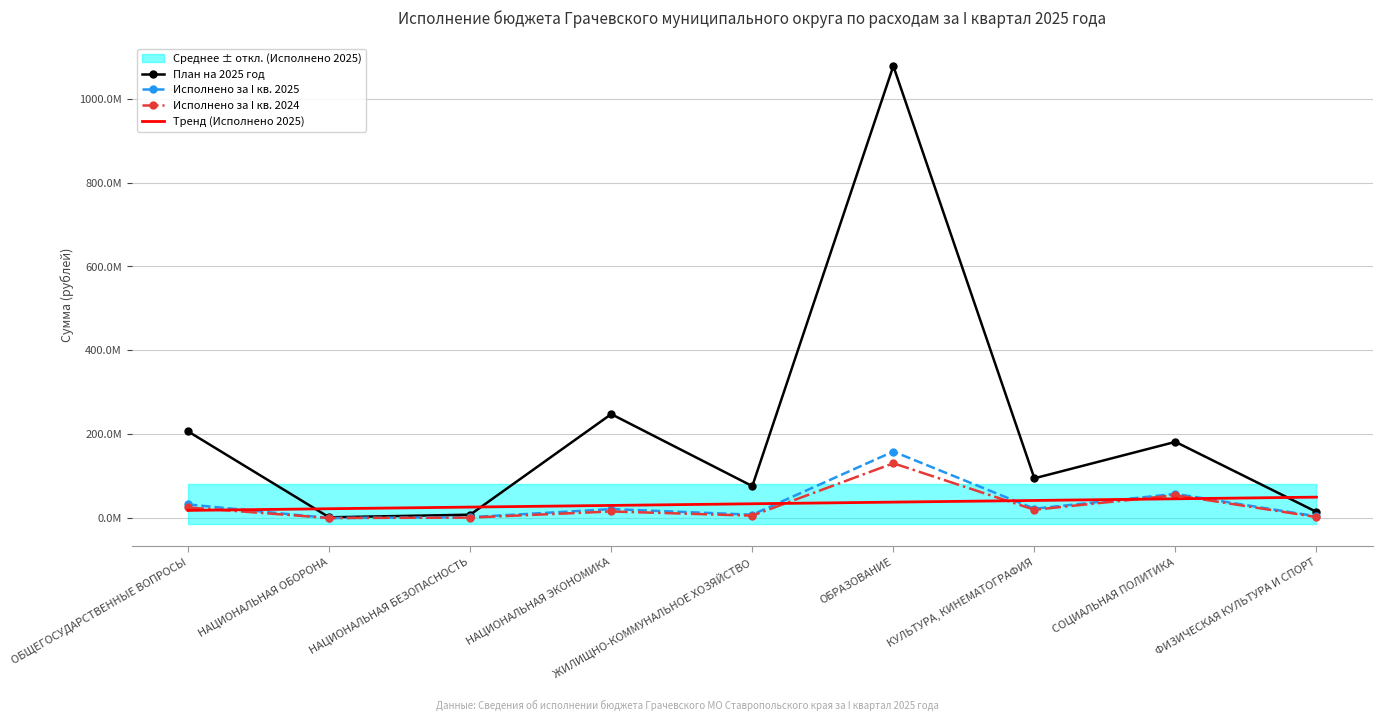

How many data points in Тренд (Исполнено 2025) are above 34348458?

5